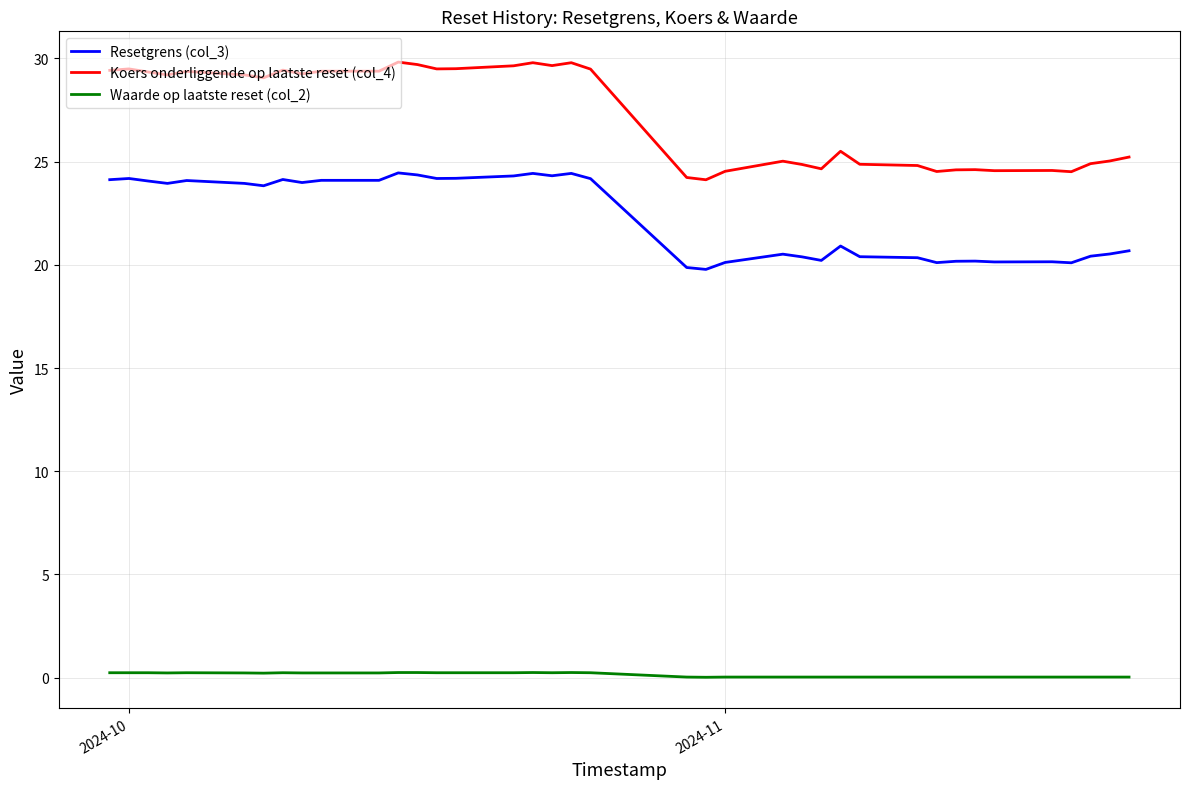

True or false: Koers onderliggende op laatste reset (col_4) and Waarde op laatste reset (col_2) cross at least once.

False